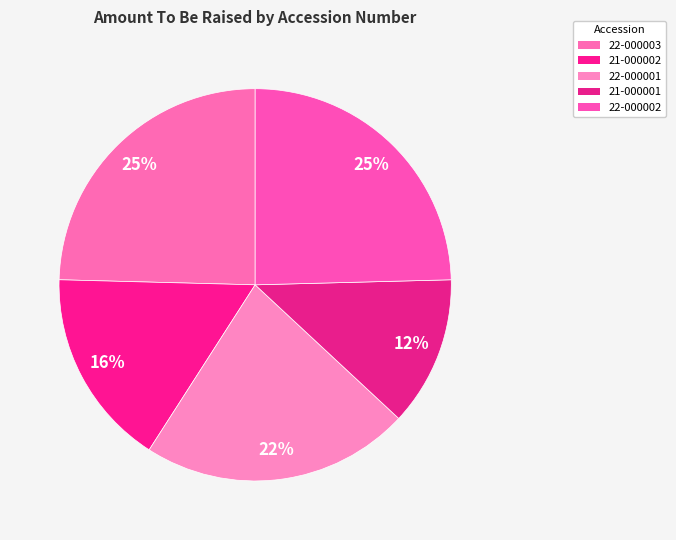

How many slices are in this pie chart?

5